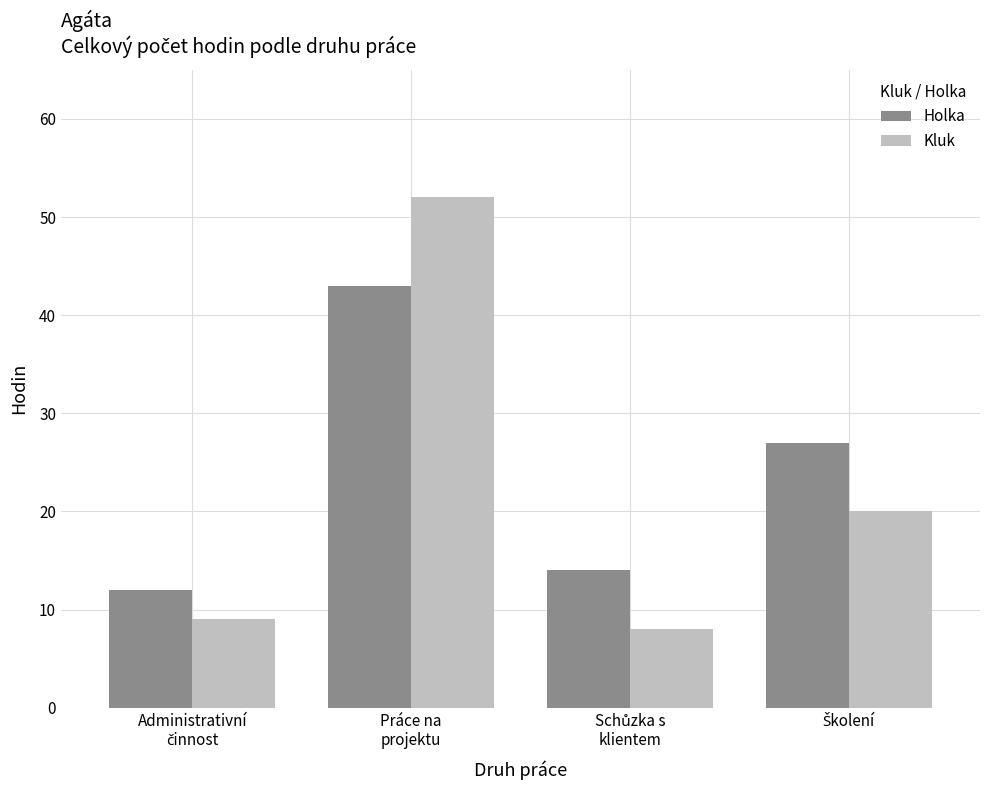

How many bars are there in total?

8